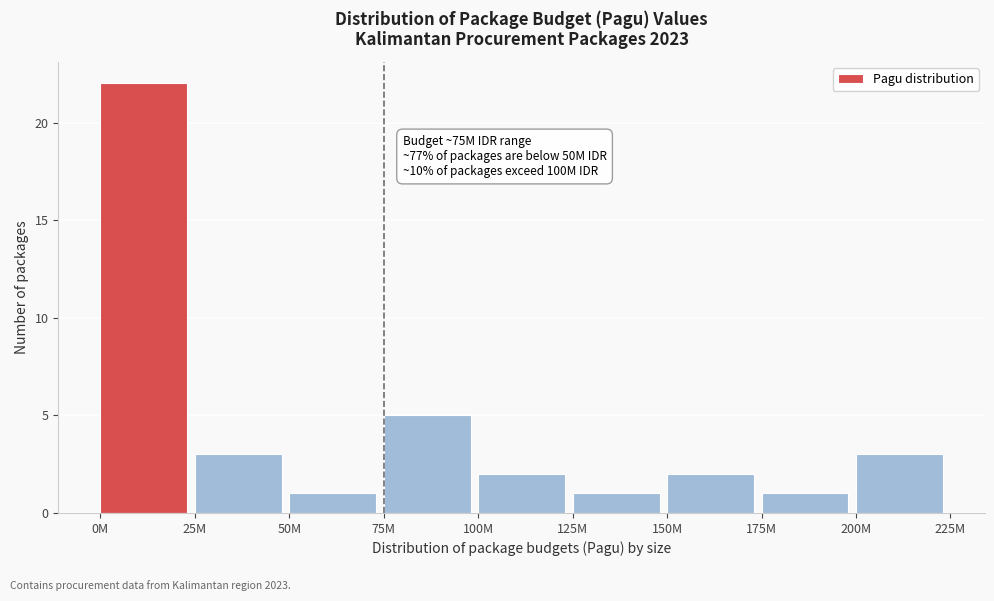

Reading left to right, transcribe all the data shown in this chart.

22	3	1	5	2	1	2	1	3